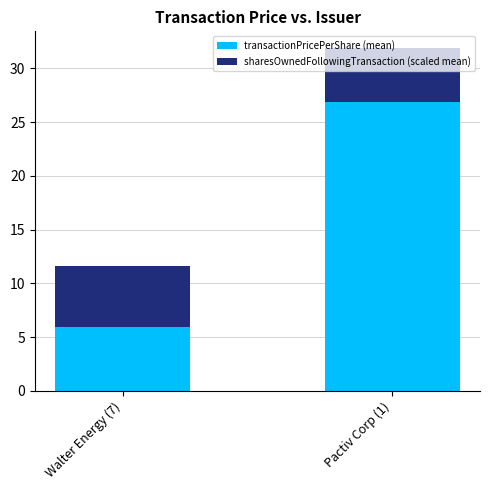

What is the average value of the transactionPricePerShare (mean) series?

16.4